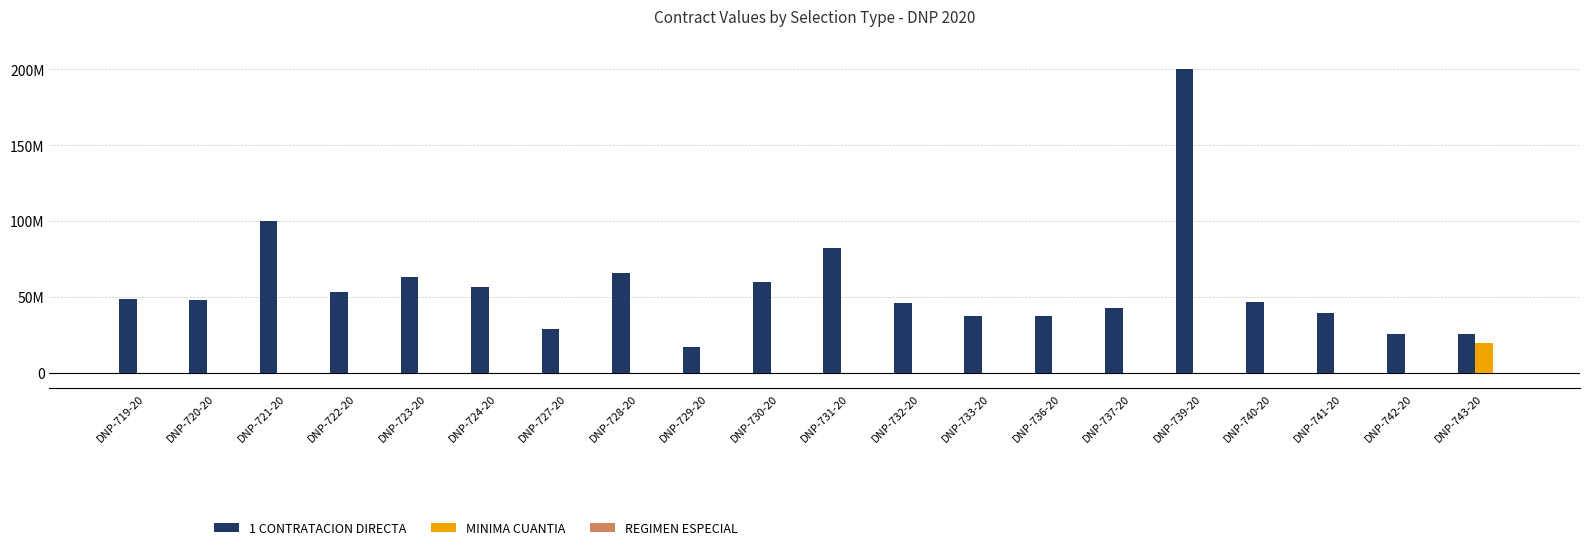

Does the chart contain stacked bars?

No